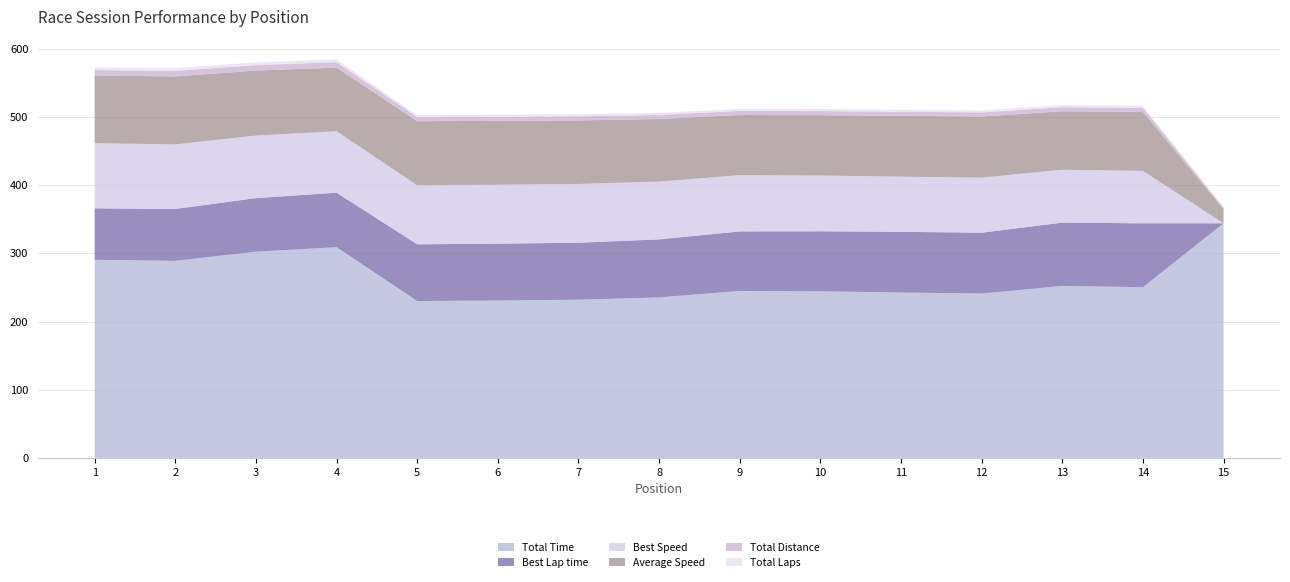

Reading right to left, list all the values displayed in this chart.

Total Time: 344.0	250.2	252.1	241.0	242.5	244.2	244.8	235.4	232.0	230.8	230.0	309.0	302.4	288.9	290.5
Best Lap time: 0.0	93.7	92.8	89.2	89.0	88.0	87.3	85.0	83.5	83.3	83.2	79.9	78.5	76.1	75.4
Best Speed: 0.0	76.8	77.6	80.7	80.9	81.8	82.5	84.7	86.2	86.4	86.6	90.1	91.7	94.7	95.5
Average Speed: 20.9	86.3	85.7	89.6	89.1	88.5	88.2	91.8	93.1	93.6	93.9	93.2	95.2	99.7	99.1
Total Distance: 2.0	6.0	6.0	6.0	6.0	6.0	6.0	6.0	6.0	6.0	6.0	8.0	8.0	8.0	8.0
Total Laps: 1.0	3.0	3.0	3.0	3.0	3.0	3.0	3.0	3.0	3.0	3.0	4.0	4.0	4.0	4.0